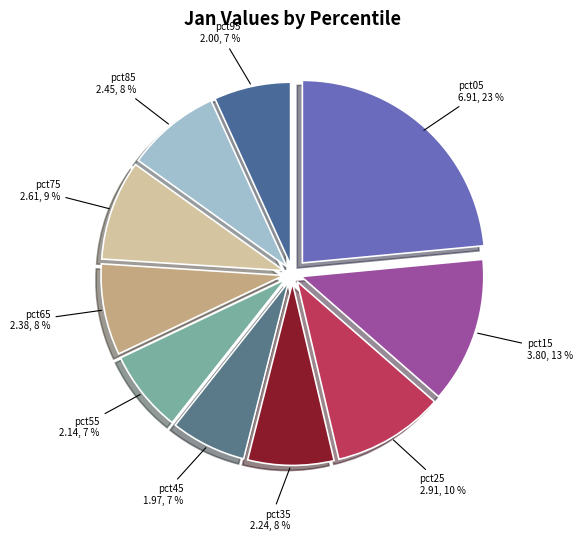

Which slice is the largest?

pct05